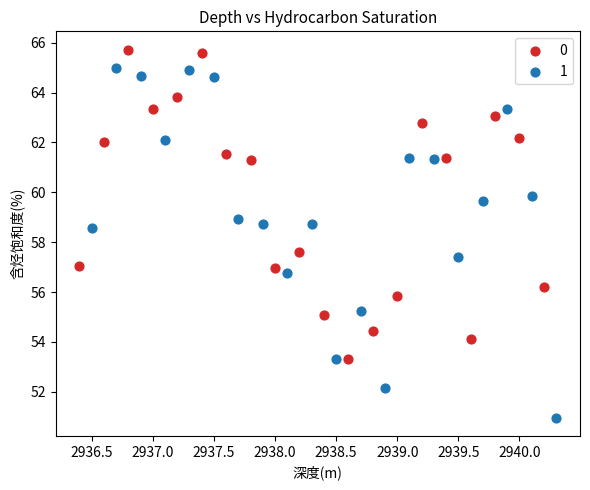

Which series contains the lowest Y value?

1